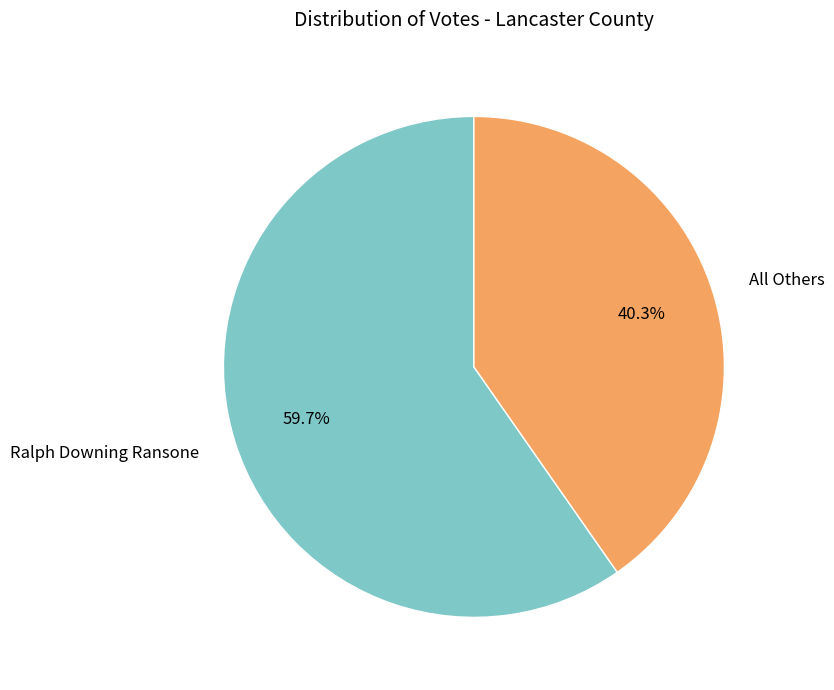

Between All Others and Ralph Downing Ransone, which is larger?

Ralph Downing Ransone